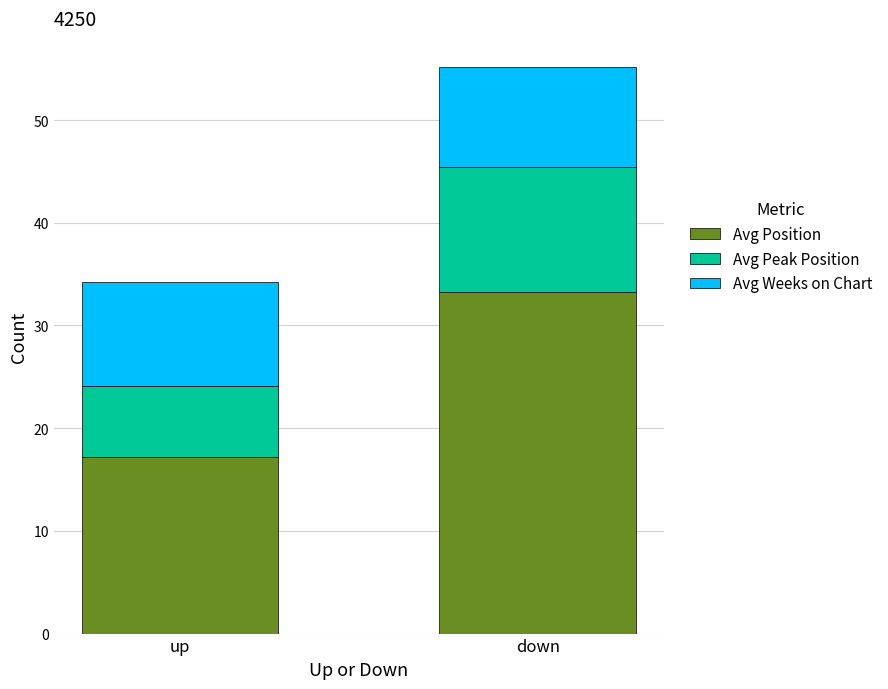

Does the chart contain any negative values?

No